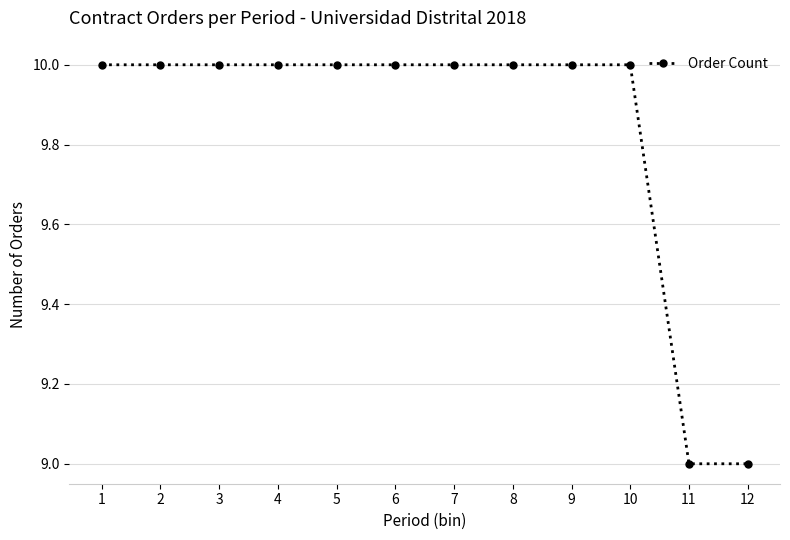

Is it true that the value at 11 is 12?

False